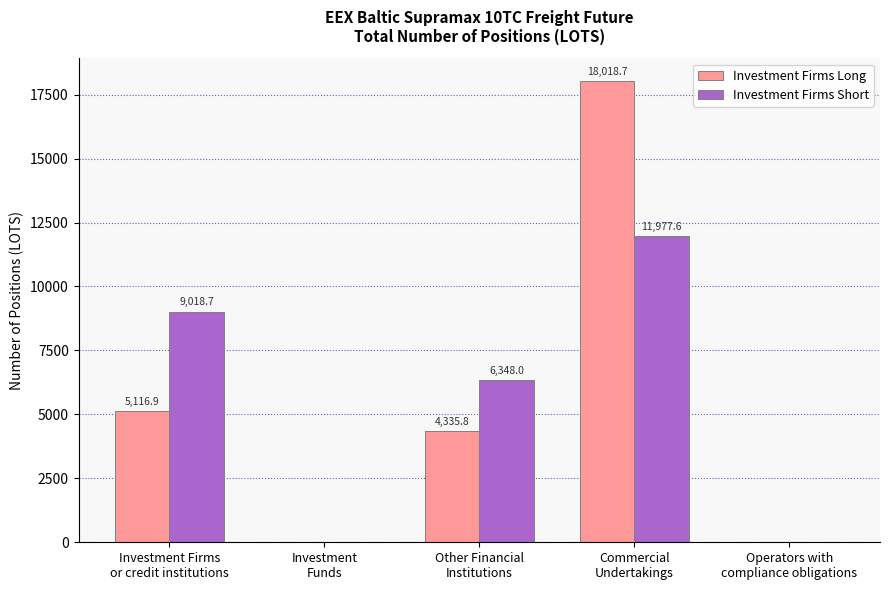

What is the approximate value of Investment Firms Short at Other Financial
Institutions?

6348.0